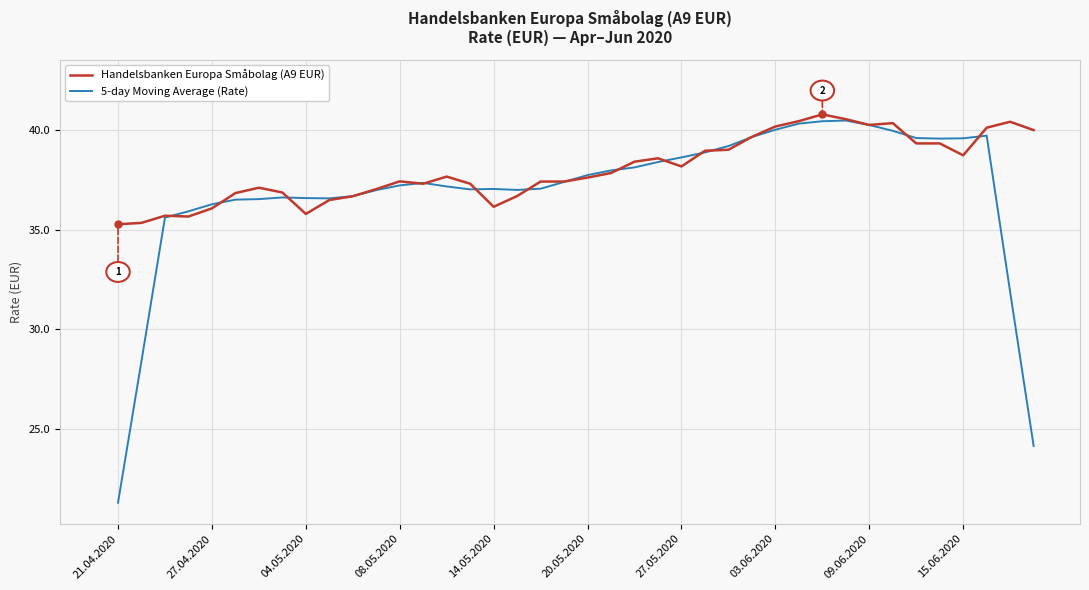

What is the maximum value for Handelsbanken Europa Småbolag (A9 EUR)?

40.8